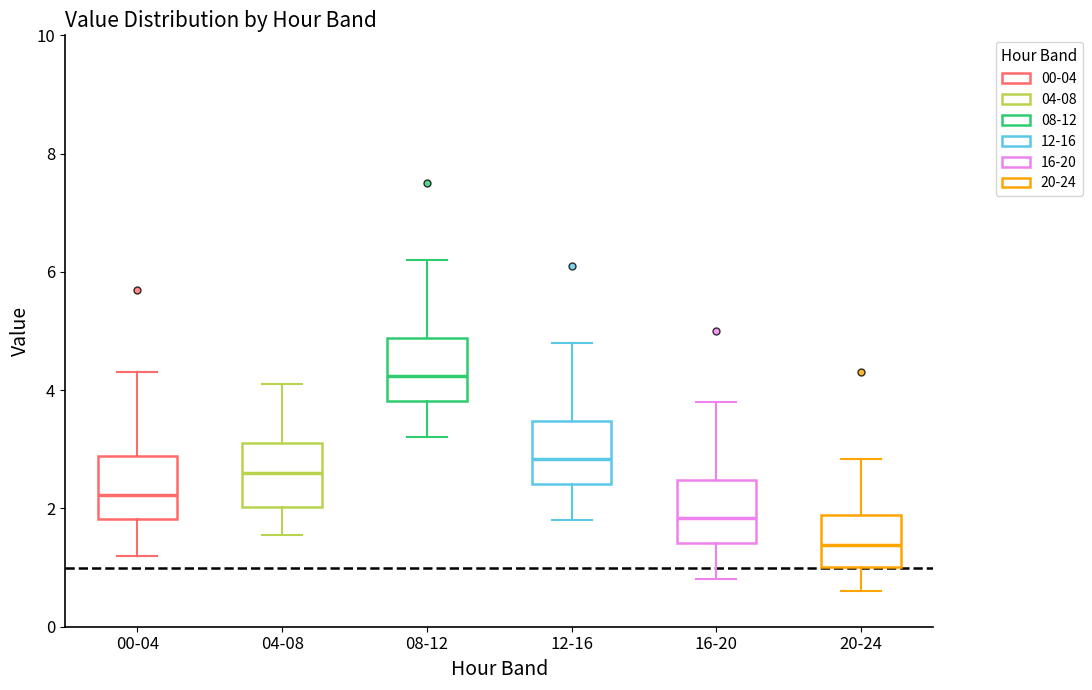

Reading left to right, read every box against the y-axis: the position of its median line, the range the box covers, and the ends of its whiskers. The values are not printed on the chart, so give them approximately, as read against the axis.

00-04: median 2.2, box 1.8 to 2.8, whiskers 1.2 to 4.4
04-08: median 2.6, box 2.0 to 3.2, whiskers 1.6 to 4.2
08-12: median 4.2, box 3.8 to 4.8, whiskers 3.2 to 6.2
12-16: median 2.8, box 2.4 to 3.4, whiskers 1.8 to 4.8
16-20: median 1.8, box 1.4 to 2.4, whiskers 0.8 to 3.8
20-24: median 1.4, box 1.0 to 1.8, whiskers 0.6 to 2.8